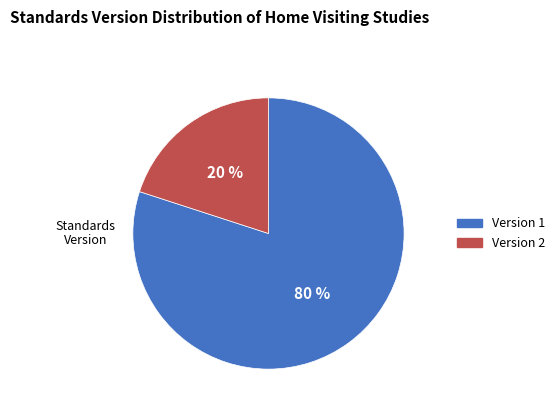

Approximately how many times larger is the value at Version 1 compared to Version 2?

4.0